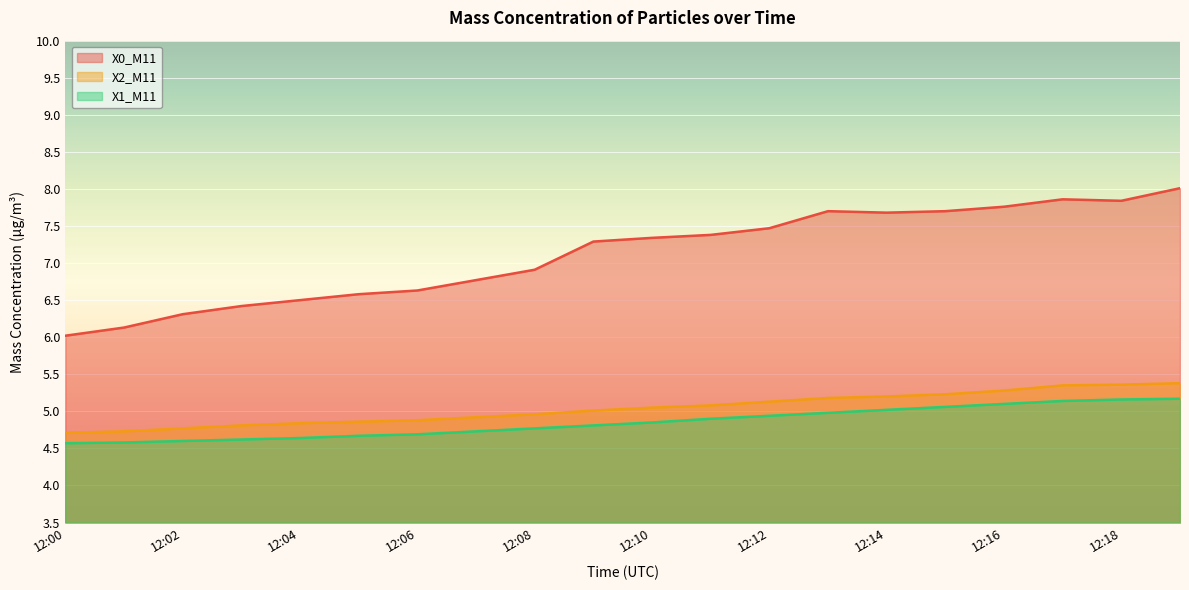

True or false: X0_M11 and X2_M11 intersect in this chart.

False